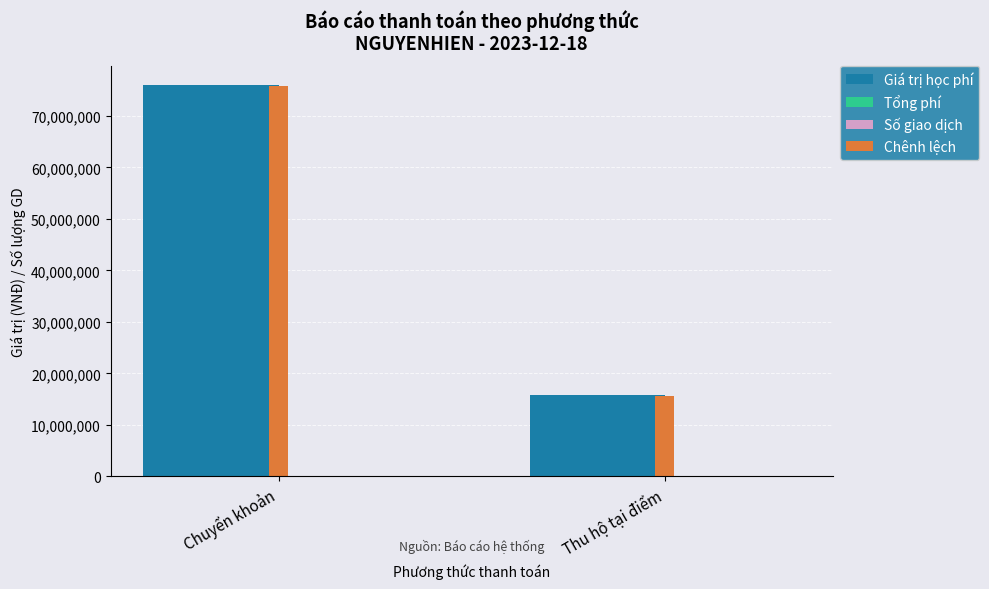

How many distinct data groups are displayed?

4